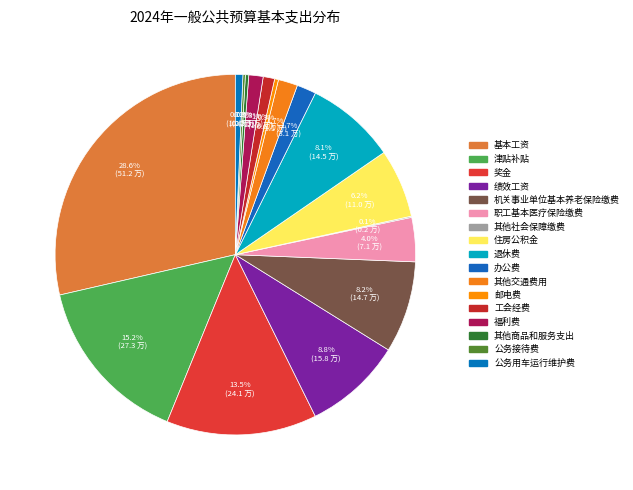

True or false: 津贴补贴 accounts for 15% of the total.

True